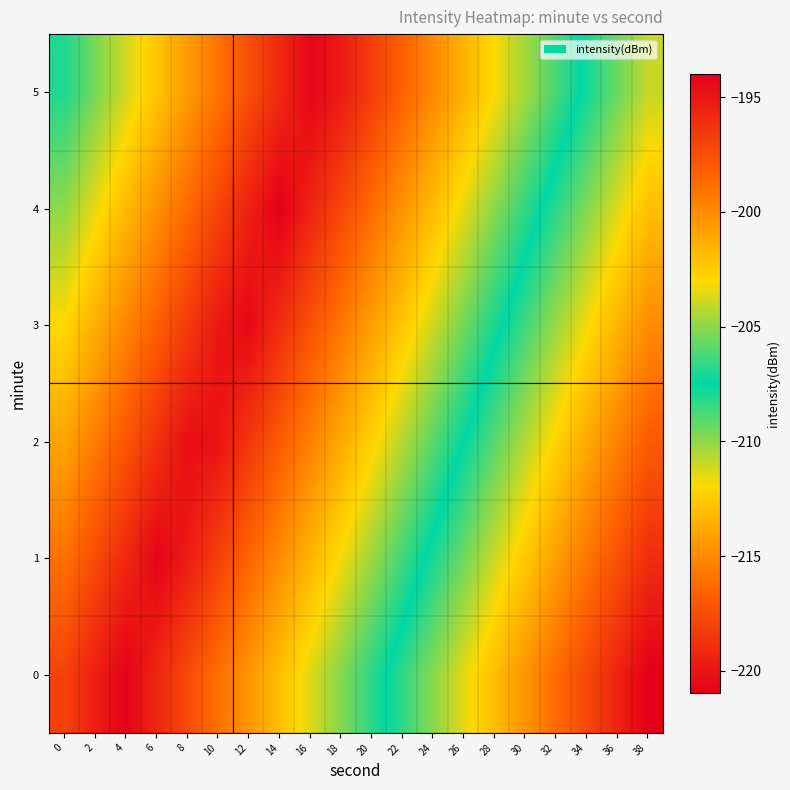

What is the minimum value shown in the chart?

-221.0